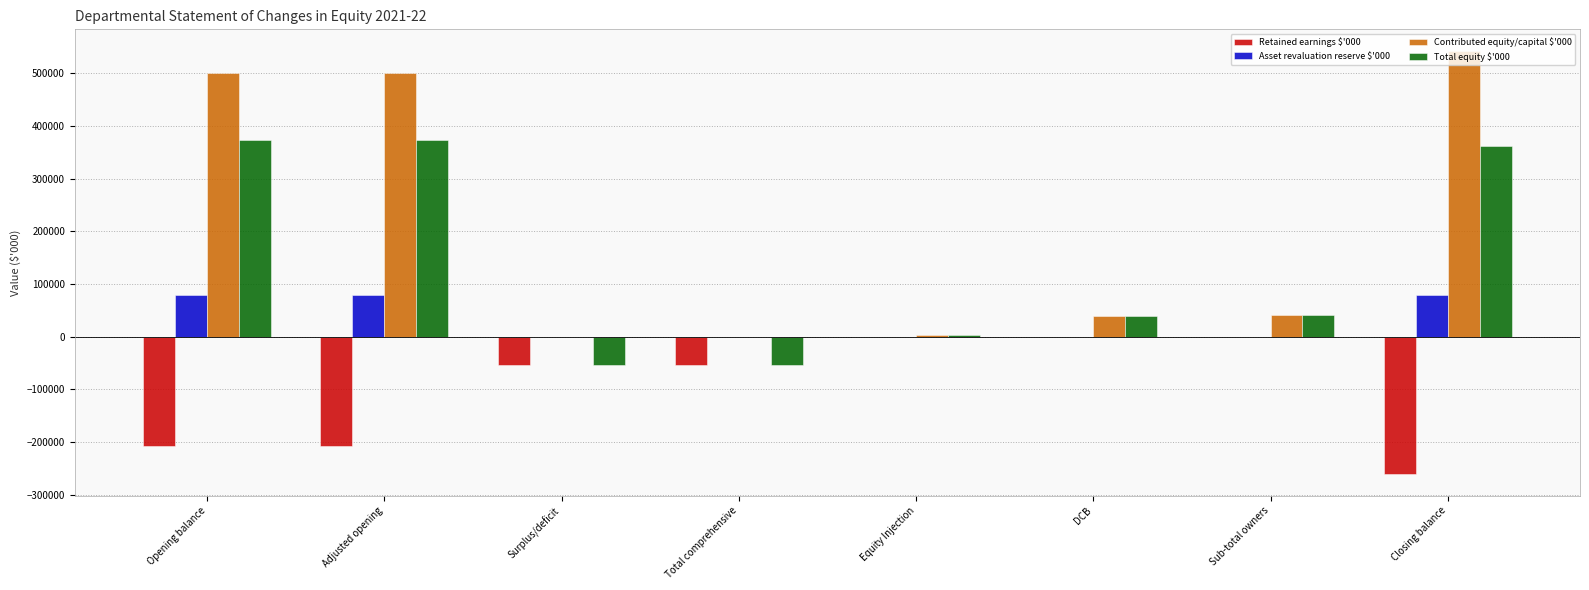

What is the sum of all Retained earnings $'000 values?

-782619